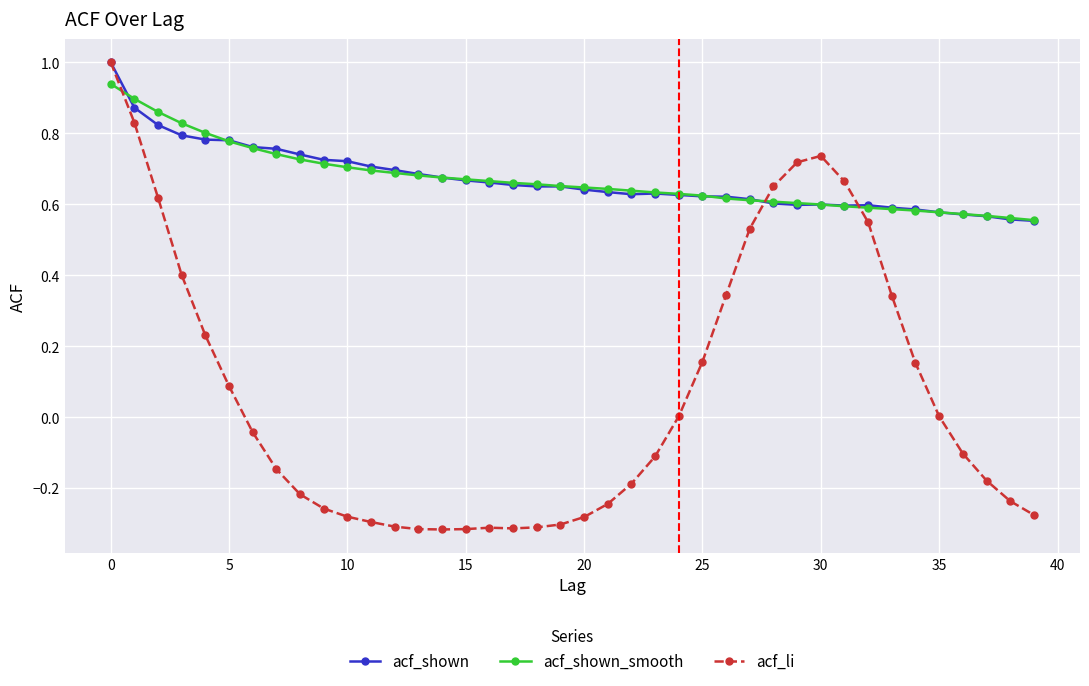

Which series has the widest spread of values?

acf_li